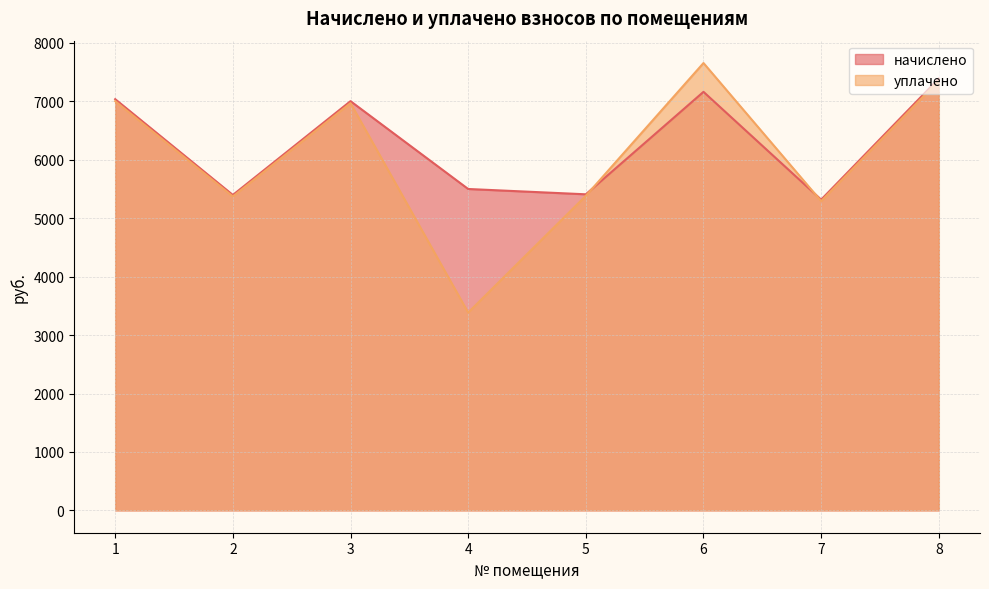

What are all the series names shown in the legend?

начислено, уплачено